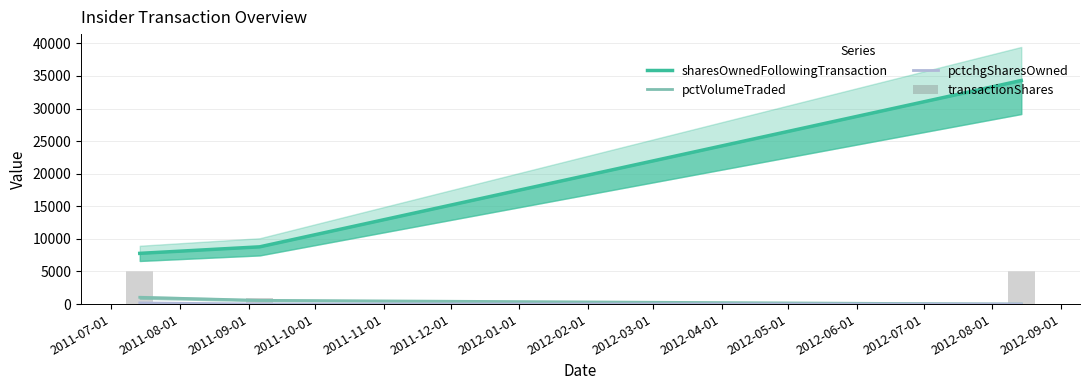

Which series has the widest spread of values?

sharesOwnedFollowingTransaction